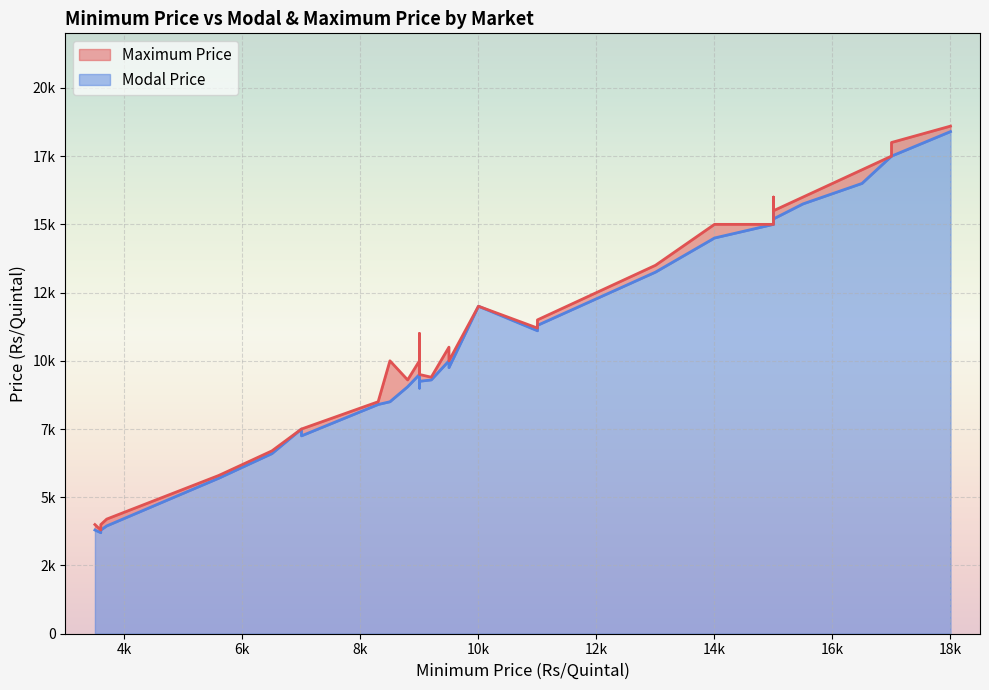

What is the spread (max minus min) of values at 8?

250